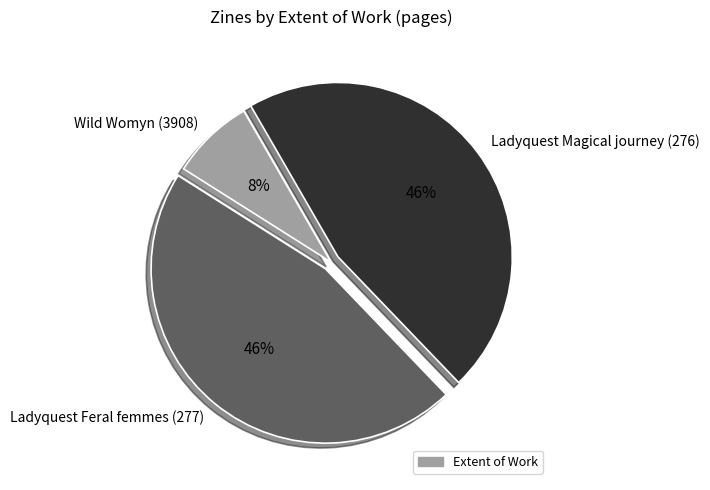

Which category has the smallest portion of the pie?

Wild Womyn (3908)